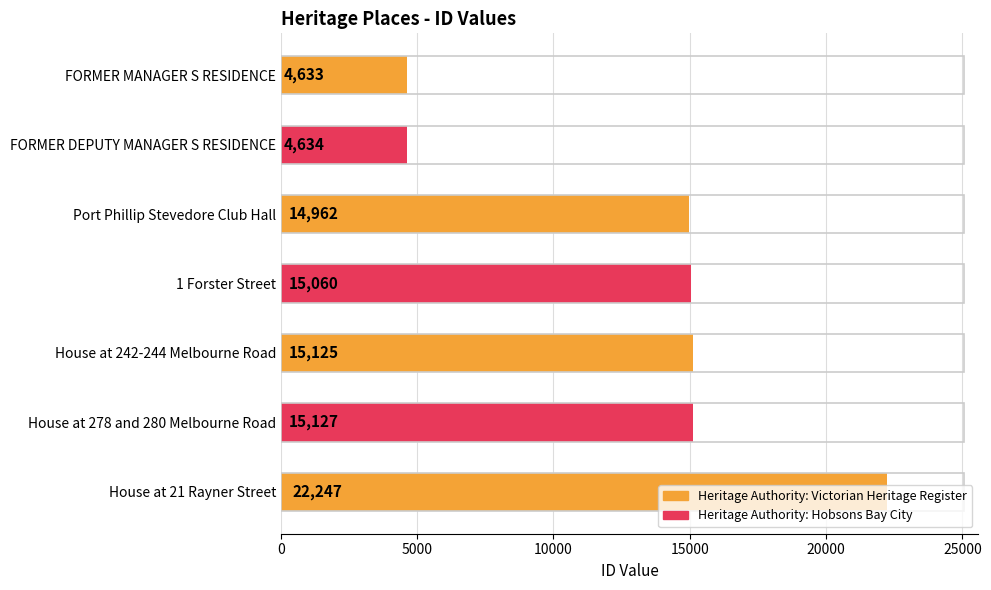

Rank the categories by value from highest to lowest.

House at 21 Rayner Street, House at 278 and 280 Melbourne Road, House at 242-244 Melbourne Road, 1 Forster Street, Port Phillip Stevedore Club Hall, FORMER DEPUTY MANAGER S RESIDENCE, FORMER MANAGER S RESIDENCE